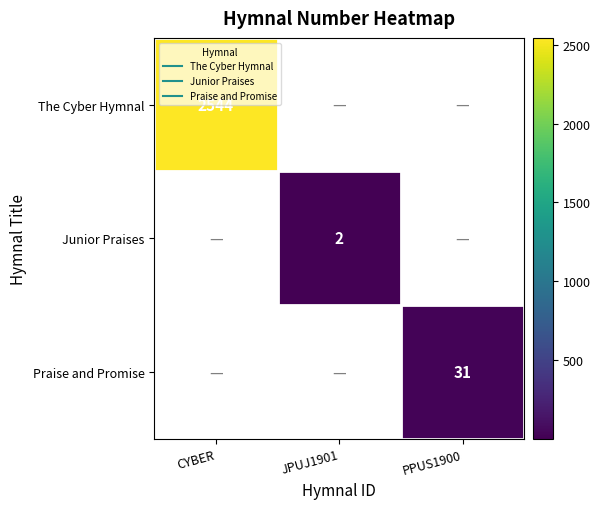

Count the number of categories in the chart.

3